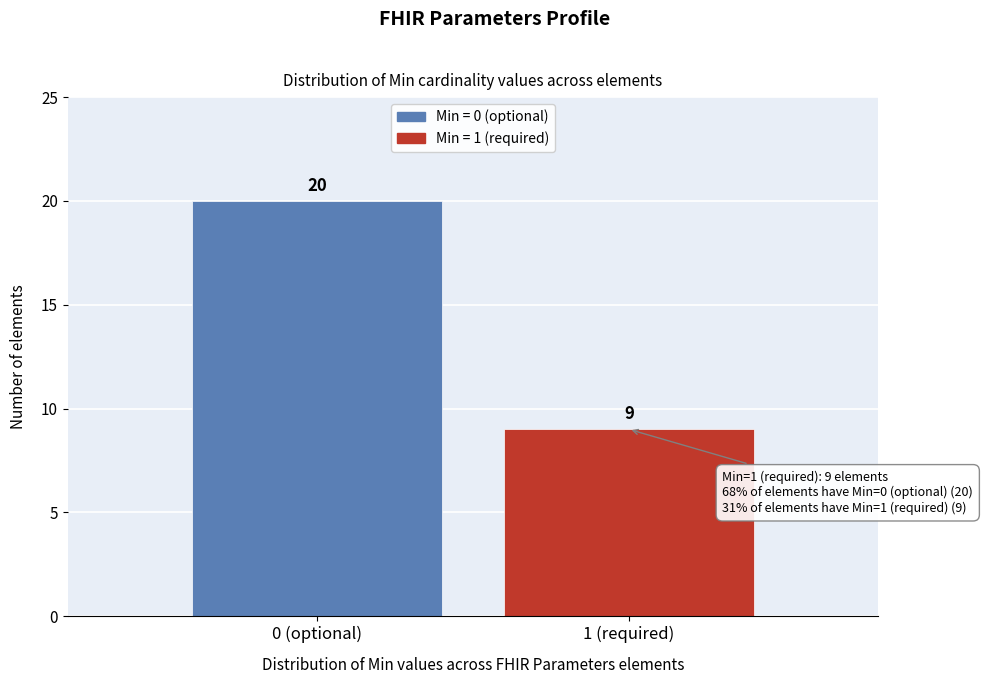

Reading right to left, what are all the values shown in this chart?

1 (required)=9	0 (optional)=20